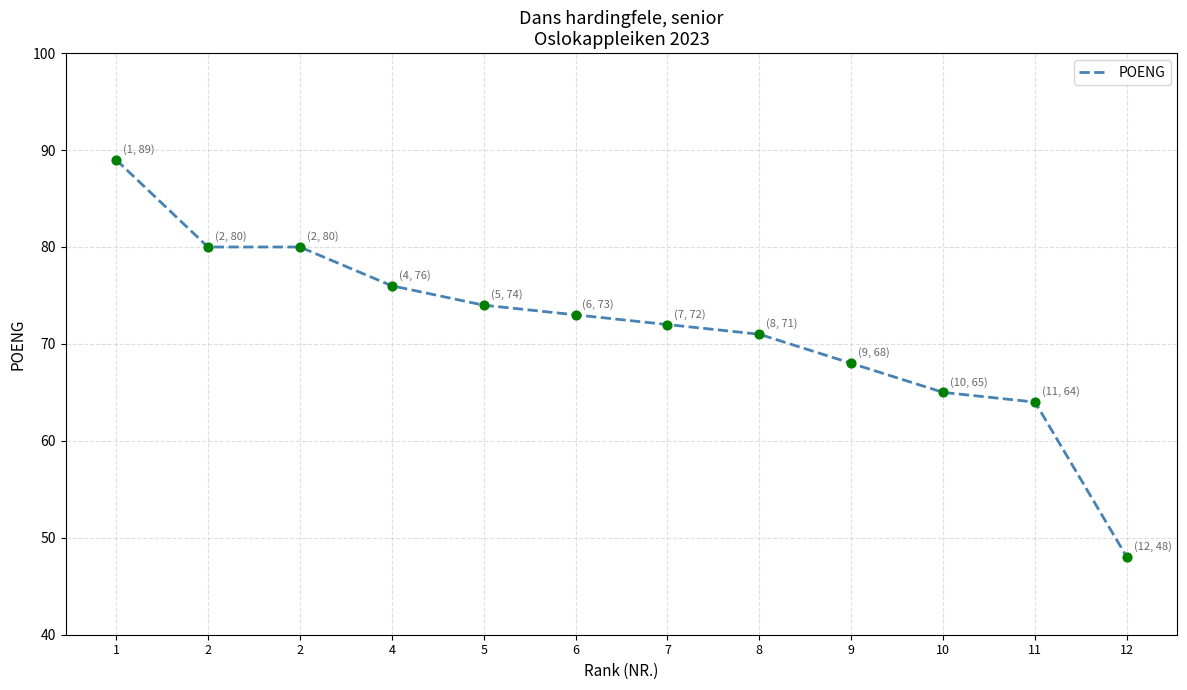

Approximately how many times larger is the value at 4 compared to 9?

1.1